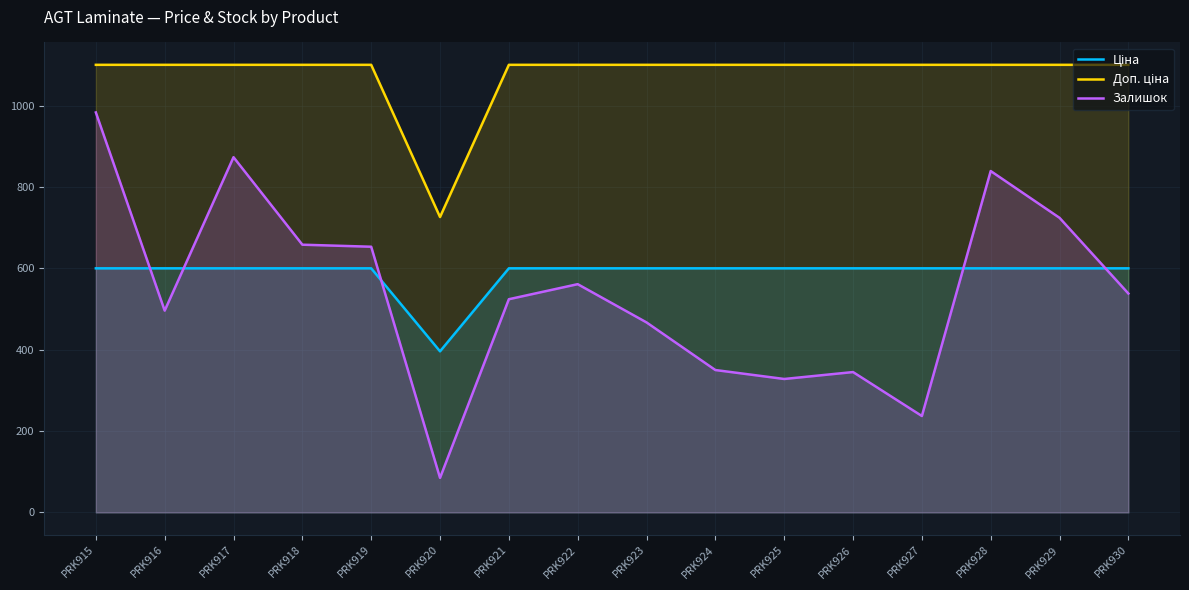

How many lines are shown in the chart?

3